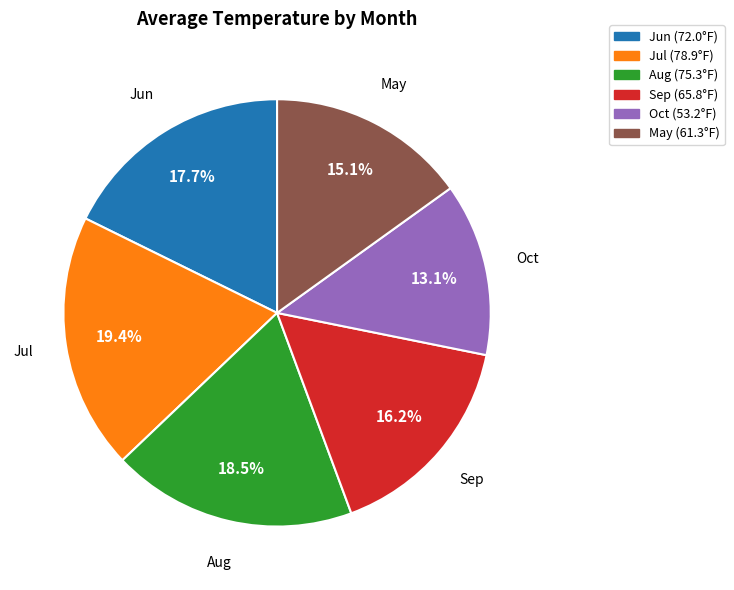

Is there a majority slice in this chart?

No